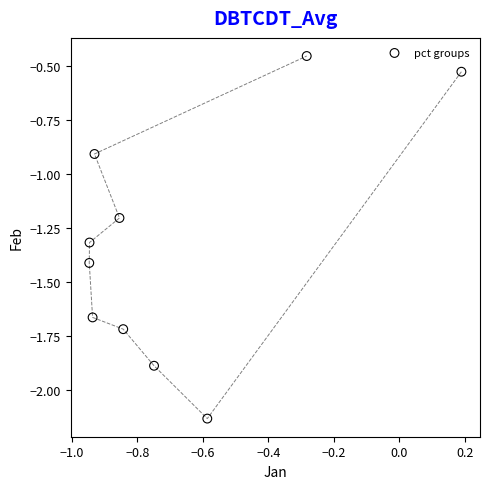

What is the average X value?

-0.7